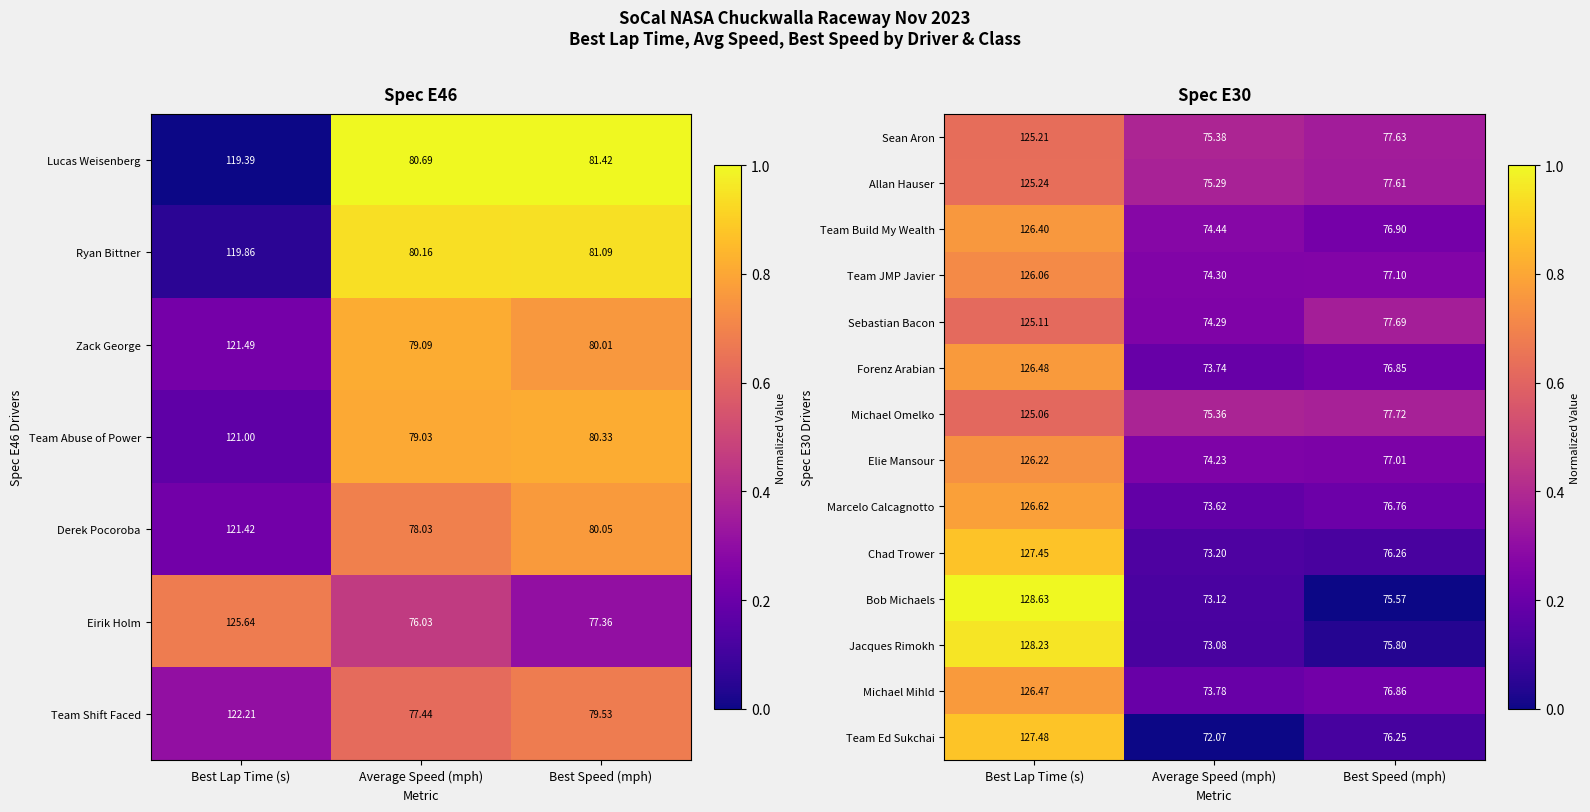

At which label is Jacques Rimokh closest to 100?

Best Speed (mph)